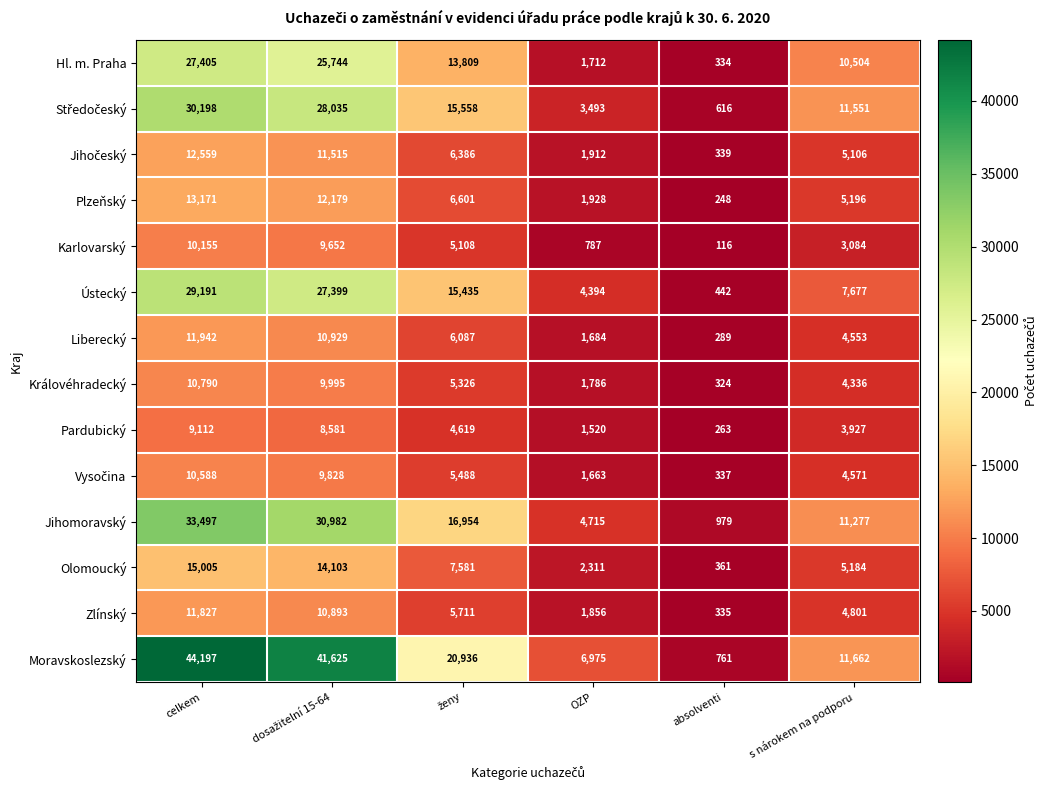

The Pardubický series shows 3927 at s nárokem na podporu. True or false?

True